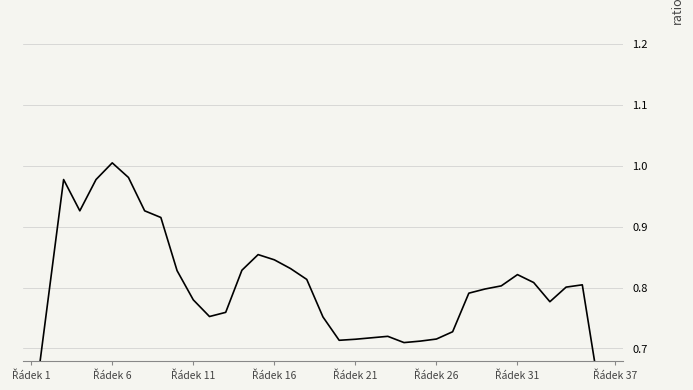

How many interior local peaks (higher than both neighbors) does the data have?

6